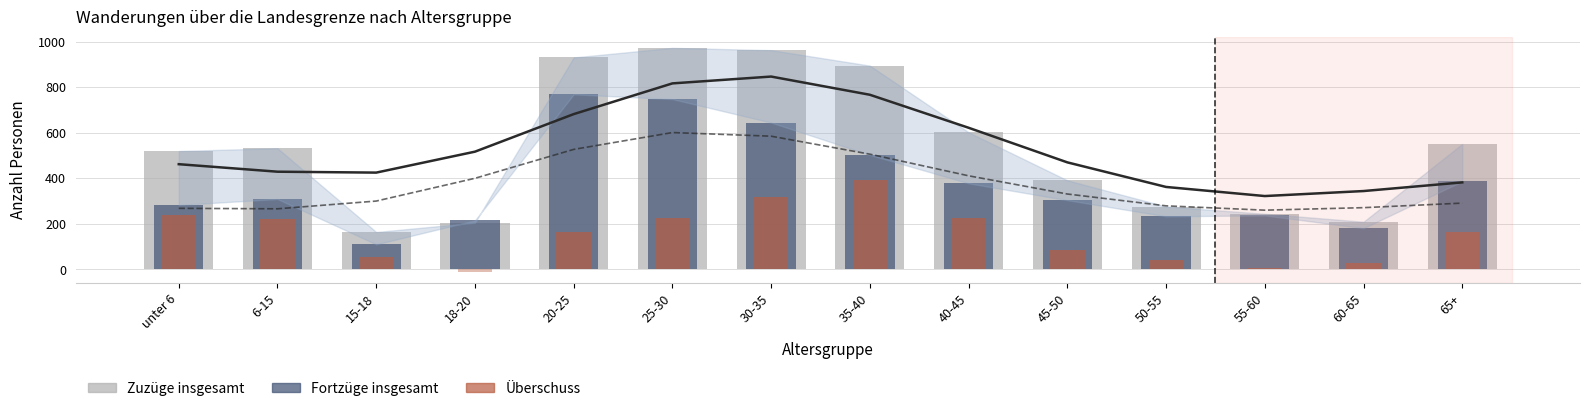

Rank the categories by Überschuss value from highest to lowest.

35-40, 30-35, unter 6, 25-30, 40-45, 6-15, 65+, 20-25, 45-50, 15-18, 50-55, 60-65, 55-60, 18-20